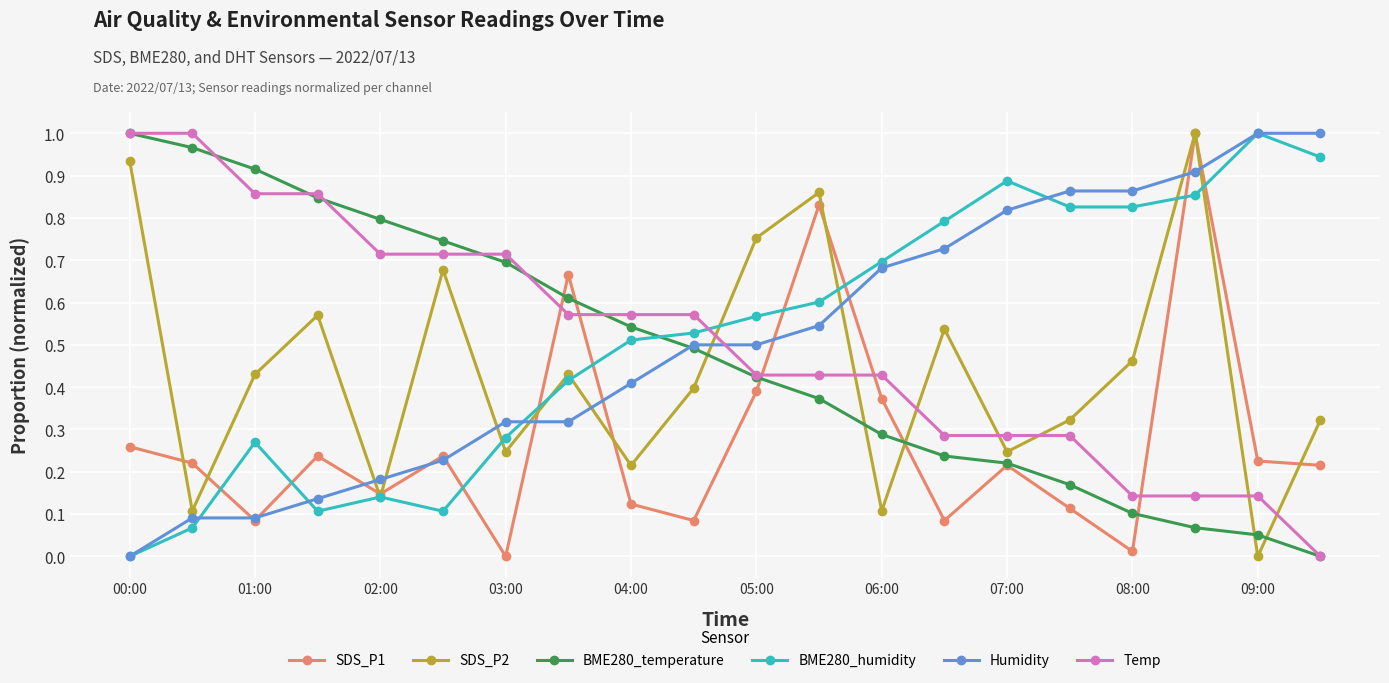

At how many categories does at least one series exceed 0?

20